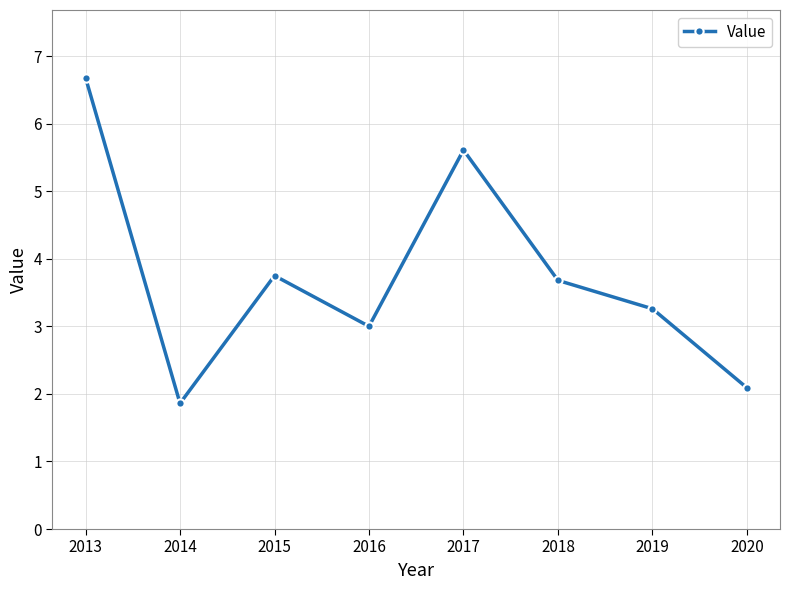

How many categories are shown in the chart?

8